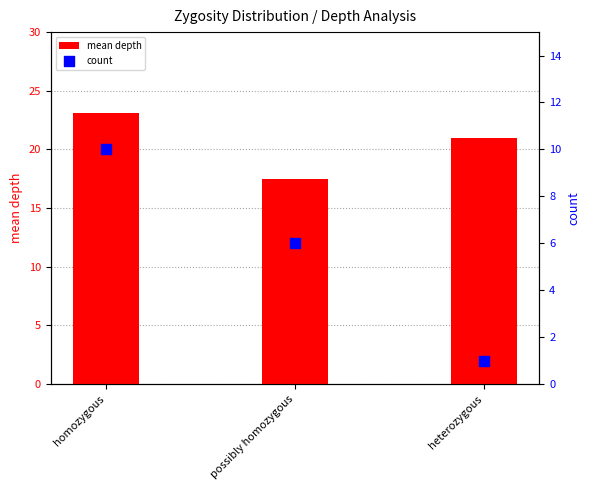

At which category is the sum across all series the highest?

homozygous